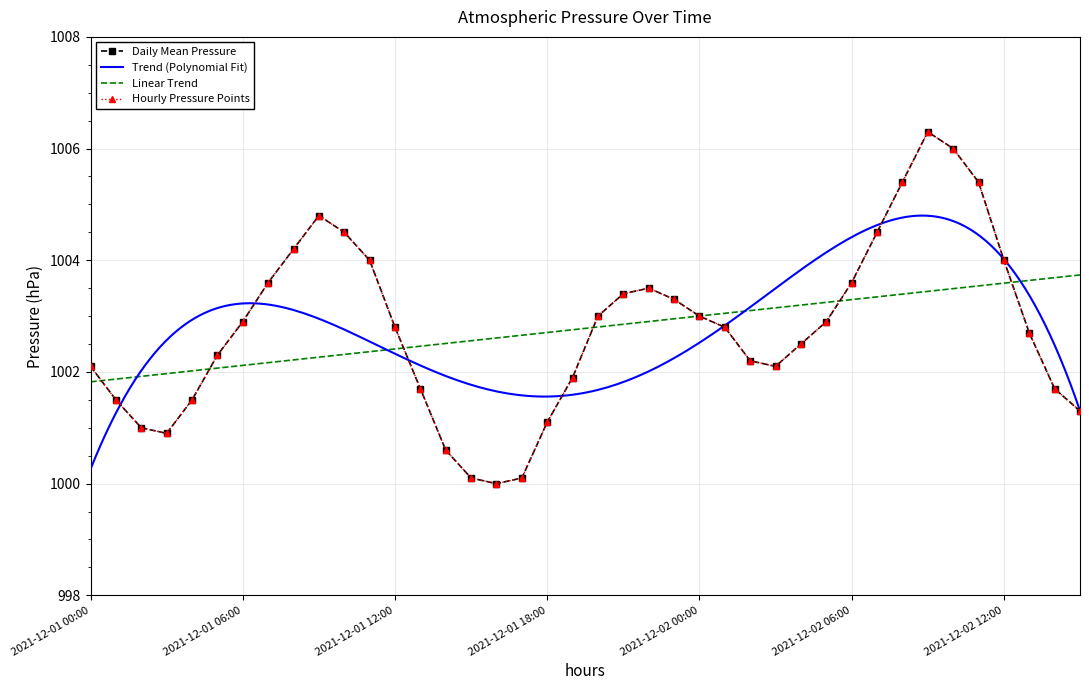

What is the average value?

1002.8